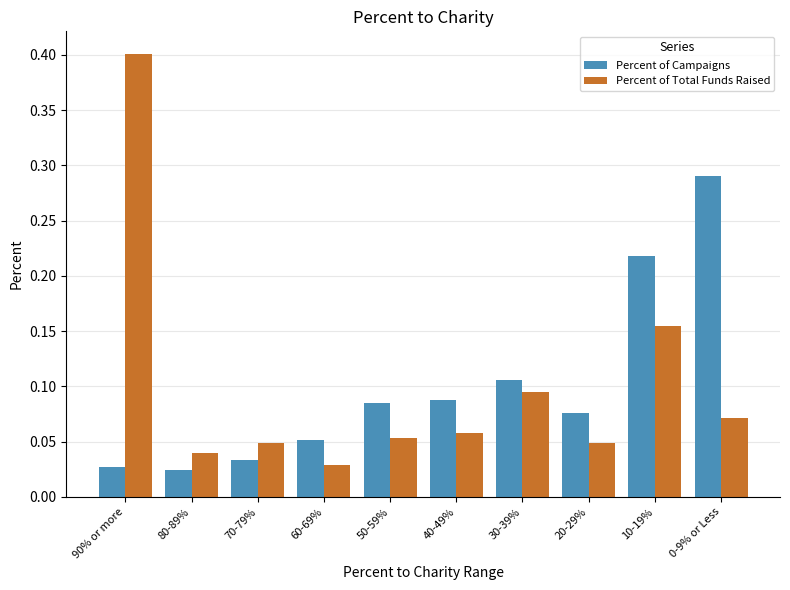

At which category is the sum across all series the highest?

90% or more